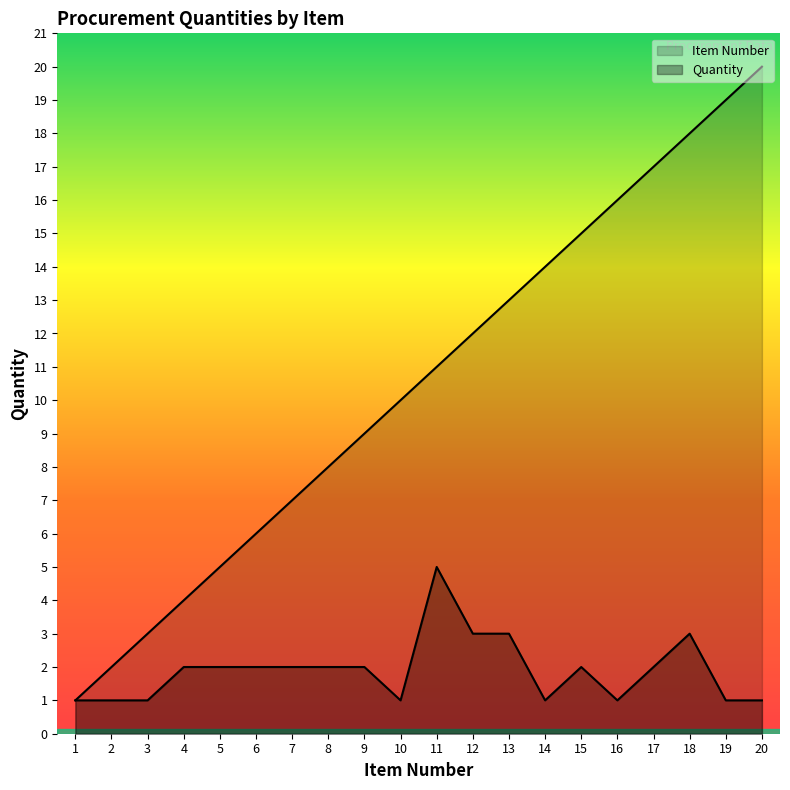

Read the Quantity value at 20.

1